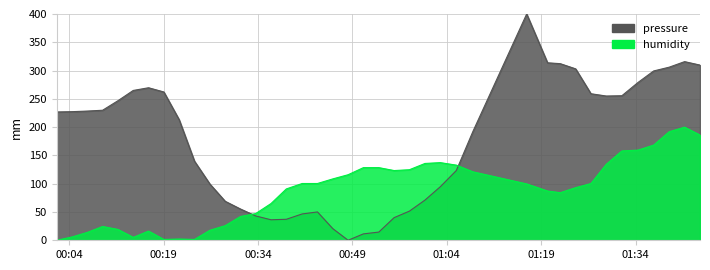

Is the value of pressure at 2023-07-29T00:55:38 greater than the value of humidity at 2023-07-29T01:08:09?

No